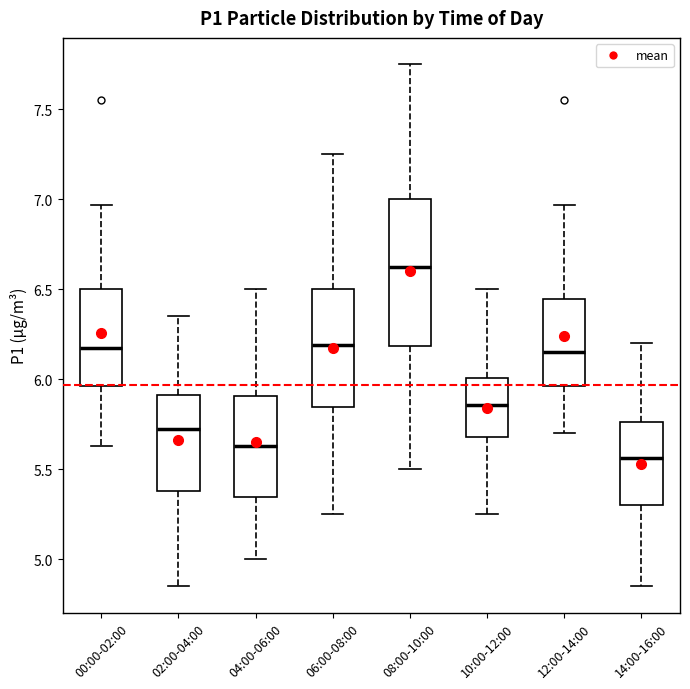

Comparing the boxes themselves (not the whiskers), which one is the tallest?

08:00-10:00